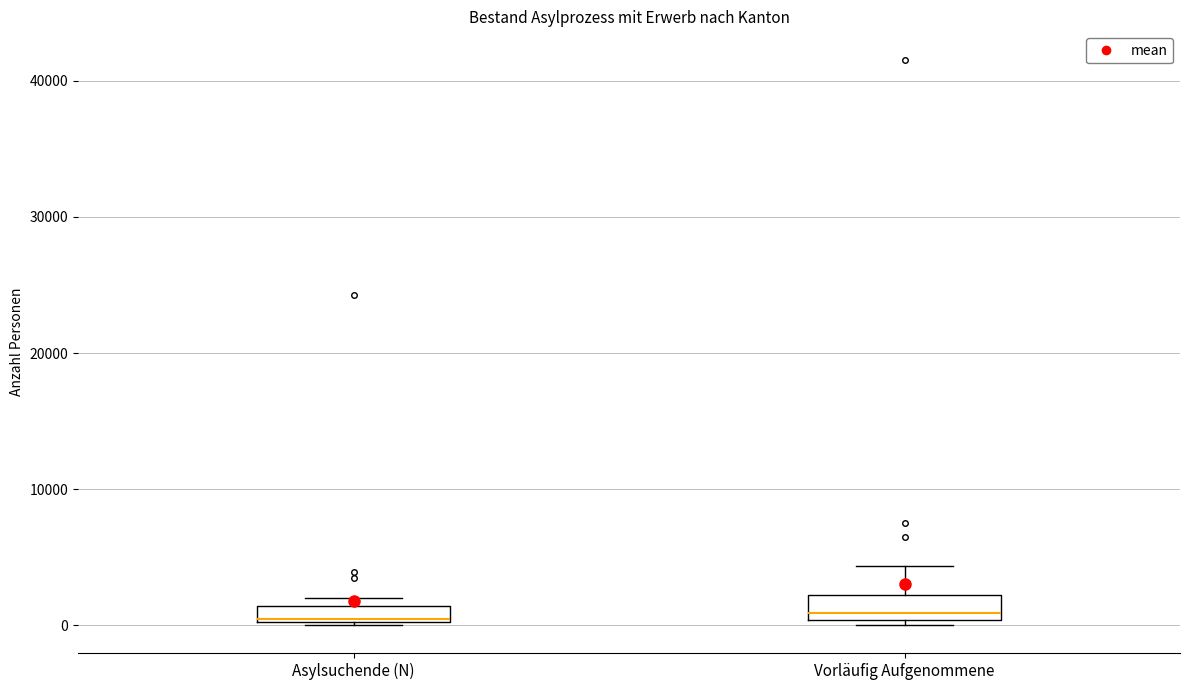

Where is the lower edge of the box for Asylsuchende (N) on the y-axis? The values are not printed on the chart, so give them approximately, as read against the axis.

0